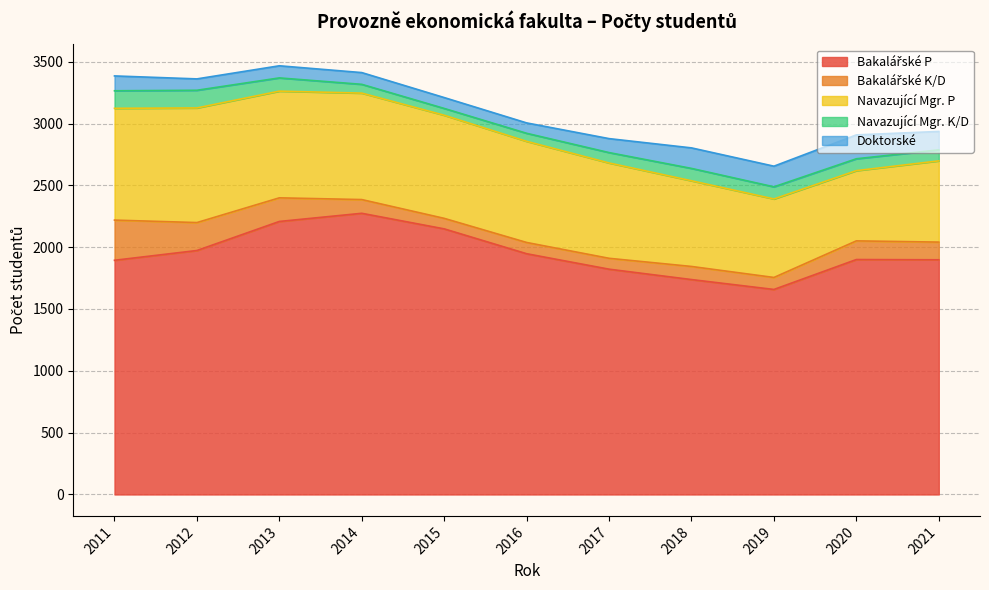

True or false: Bakalářské P has a value of 1947 at 2016.

True